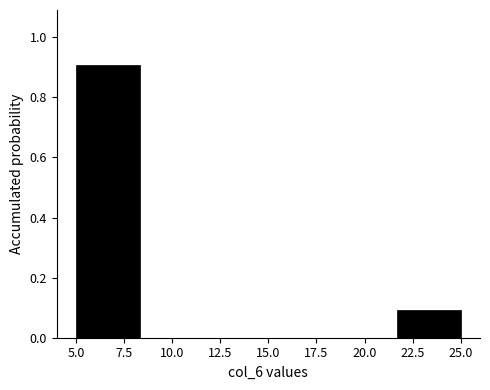

Reading left to right, list every bar in this chart as the range it spans on the x-axis followed by its height. Neither the bar edges nor the heights are printed on the chart, so give them approximately, as read against the axes.

5.0 to 8.5: 0.9
8.5 to 11.5: 0
11.5 to 15.0: 0
15.0 to 18.5: 0
18.5 to 21.5: 0
21.5 to 25.0: 0.1